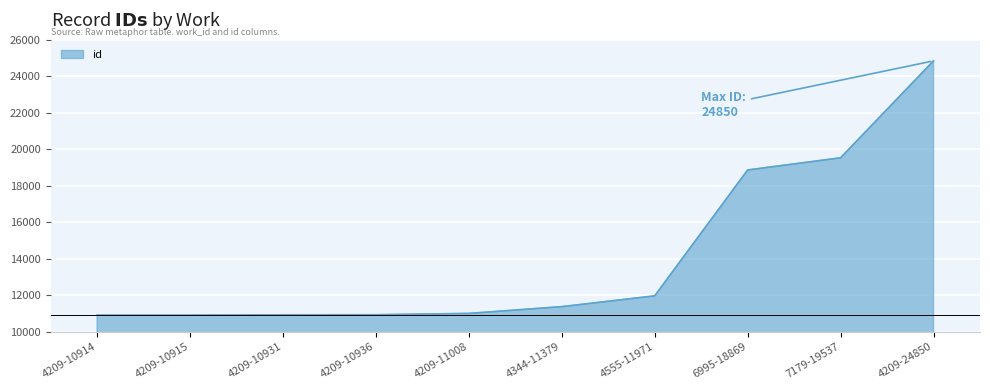

The chart shows a value of 29608 at 6995-18869. True or false?

False